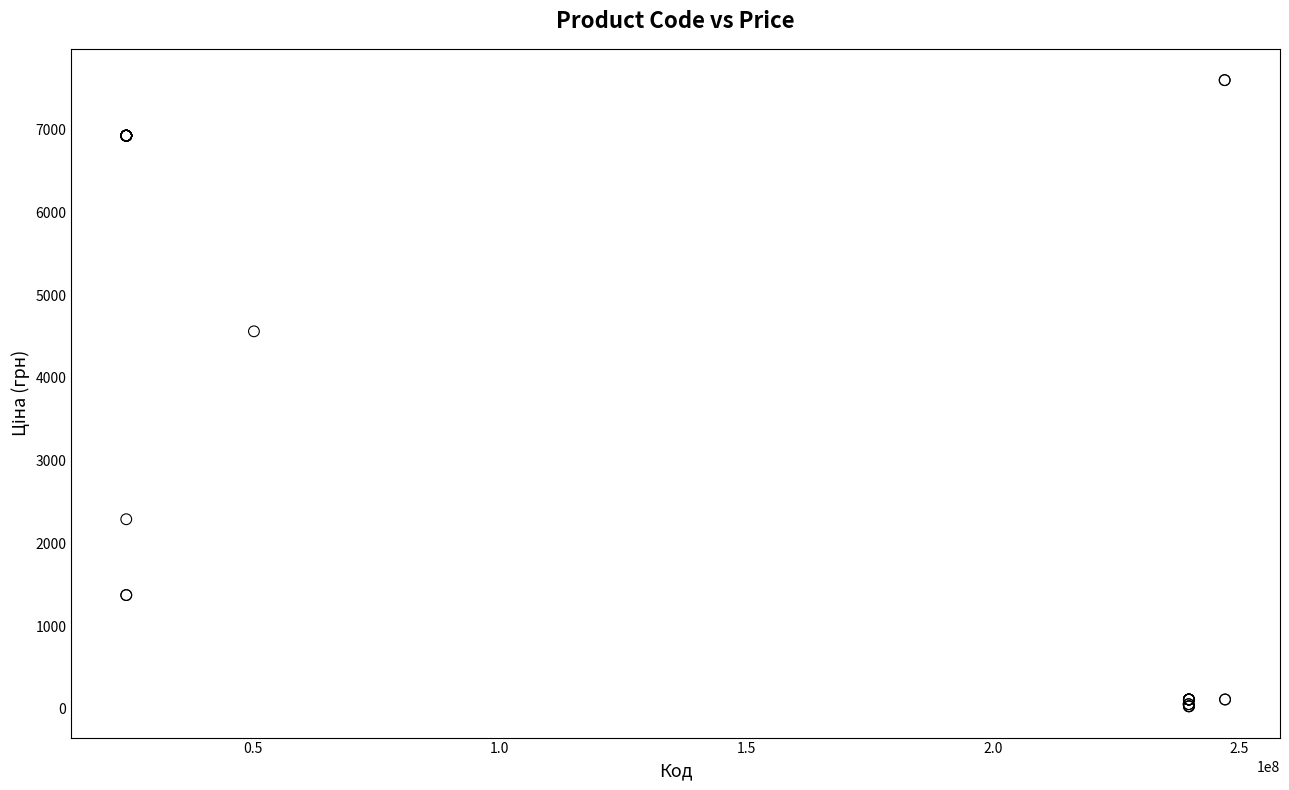

What Y value in the scatter plot is closest to 3814?

4561.9